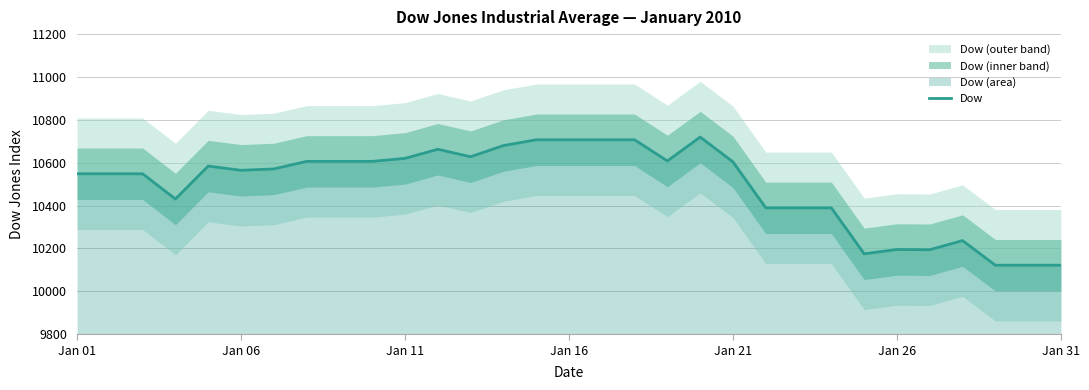

Does the chart display data point markers on the line(s)?

No